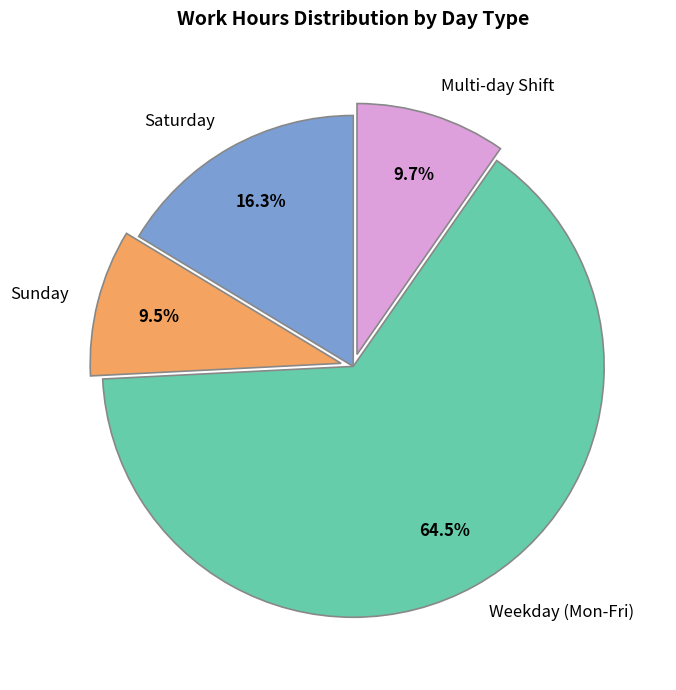

What is the largest slice in the pie chart?

Weekday (Mon-Fri)